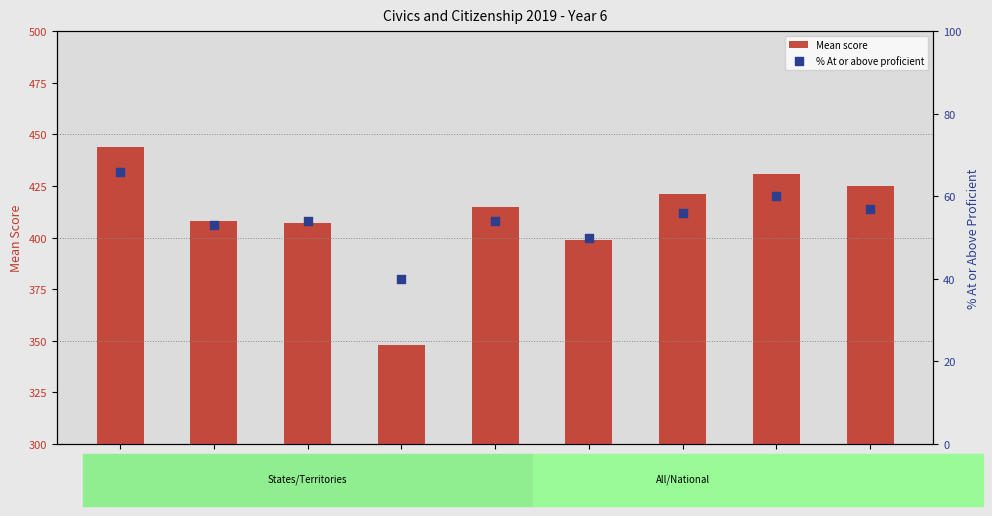

Which series has the widest spread of Y values?

Mean score